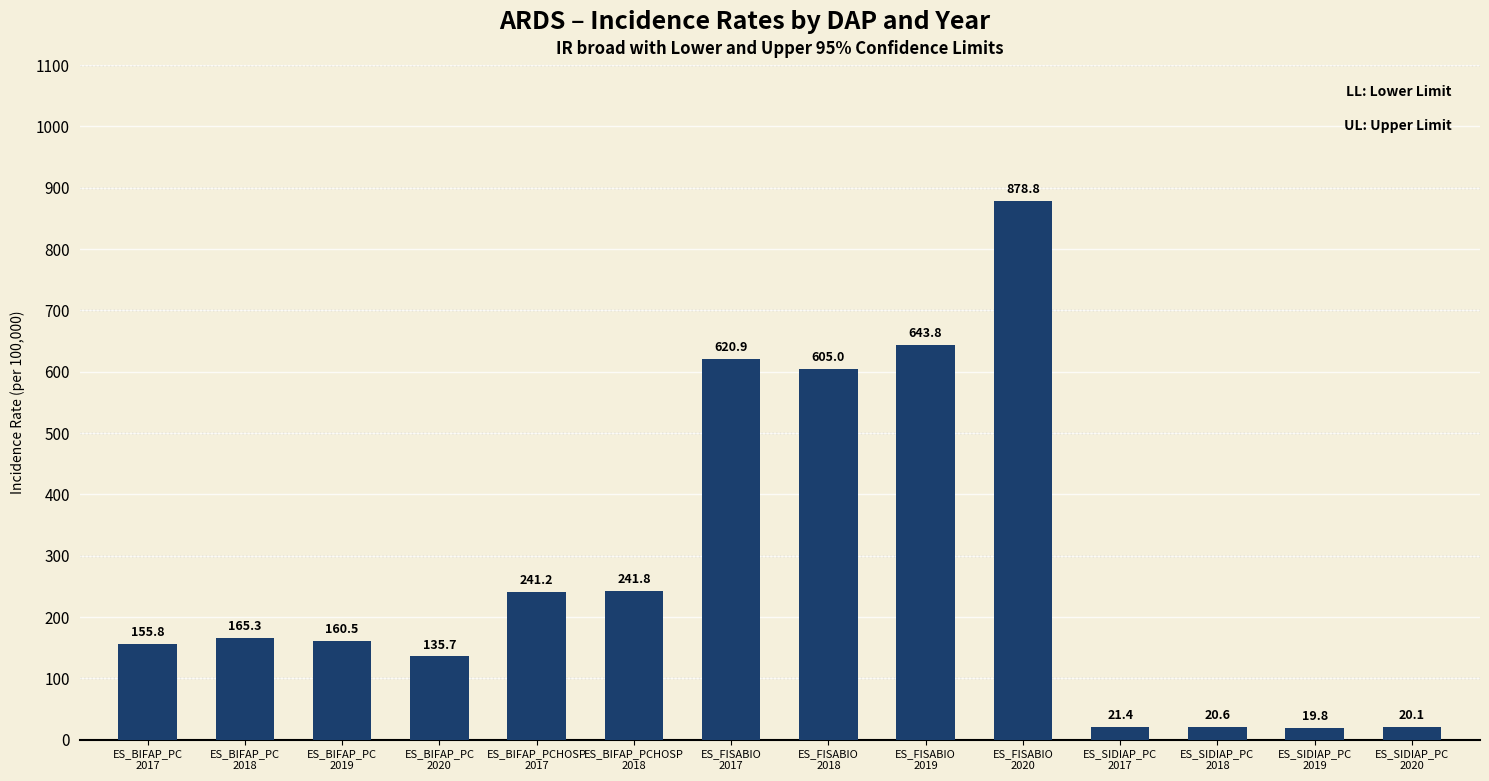

How many bars are there in total?

14